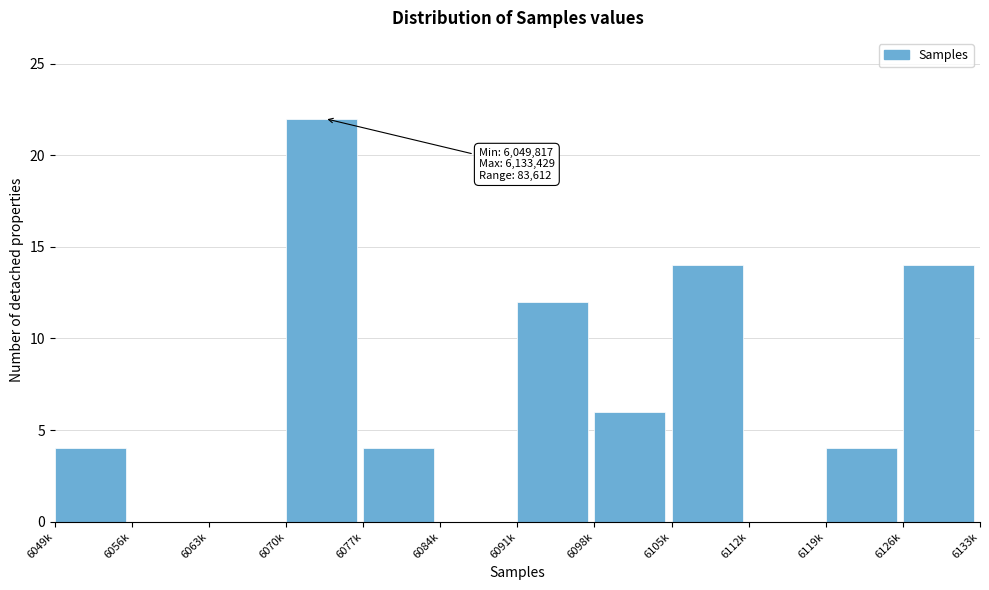

Reading left to right, transcribe all the data shown in this chart.

6049k=4	6056k=0	6063k=0	6070k=22	6077k=4	6084k=0	6091k=12	6098k=6	6105k=14	6112k=0	6119k=4	6126k=14